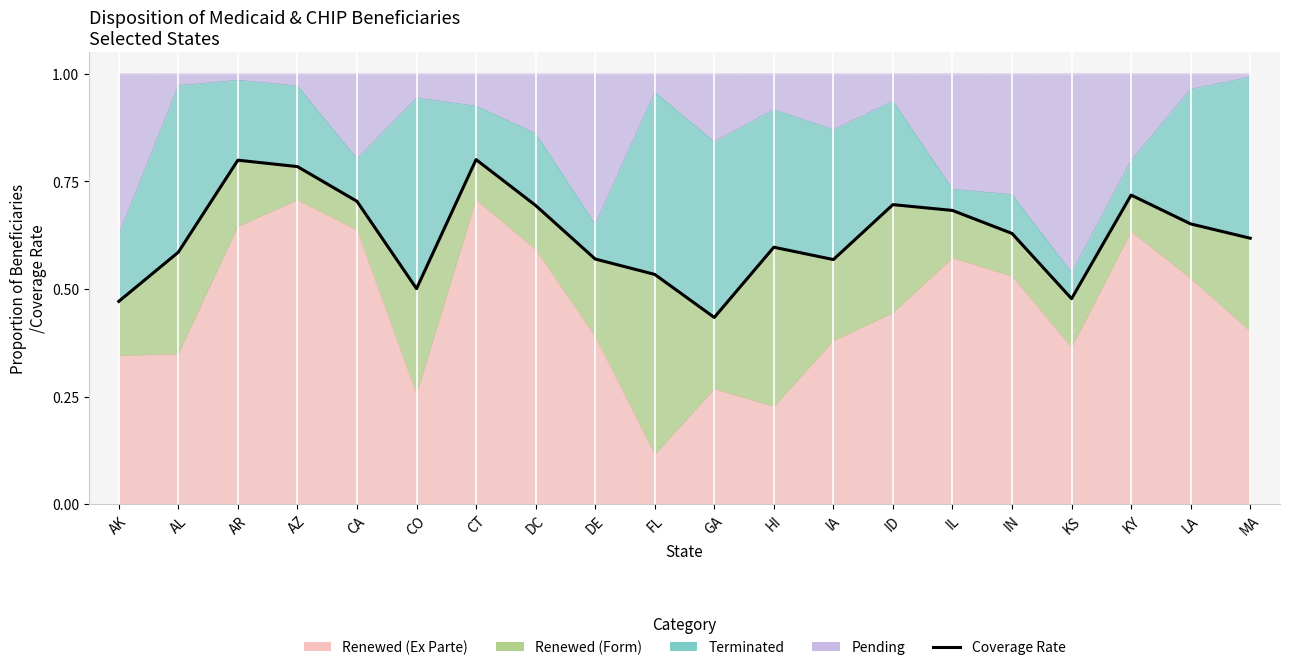

What position from the right is HI?

9